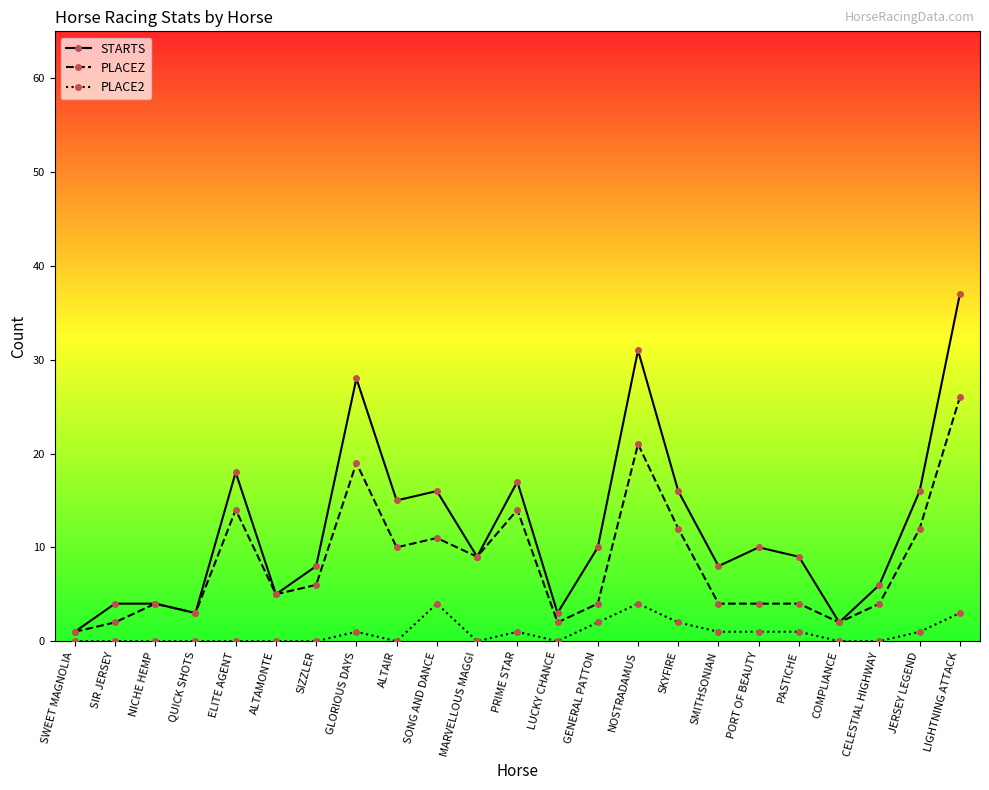

True or false: STARTS has a value of 9 at PASTICHE.

True